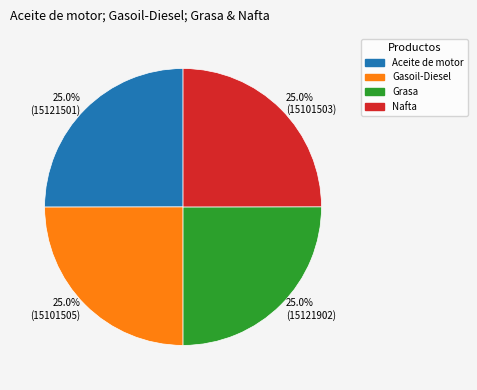

What is the ratio of the value at 25.0% (15121902) to the value at 25.0% (15101503)?

1.0